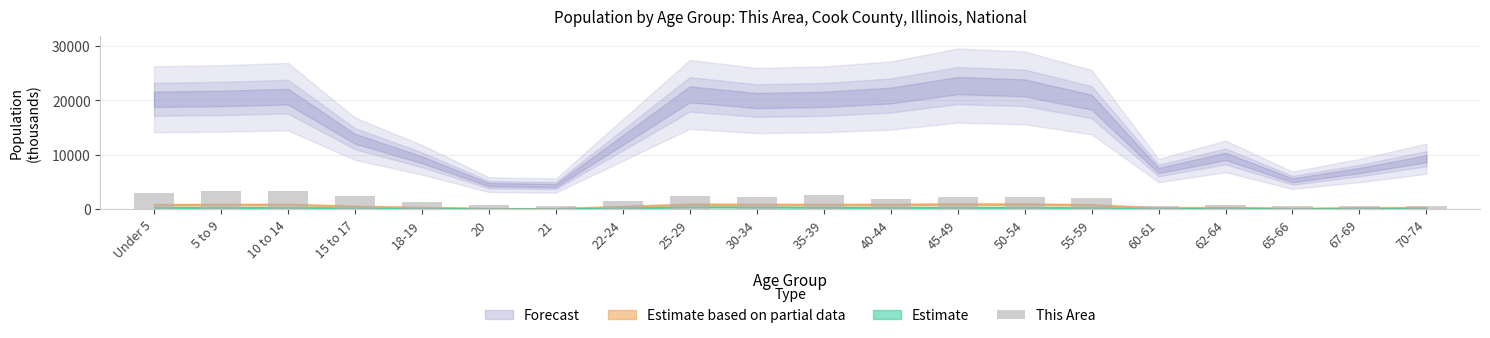

What is the greatest value displayed?

3406.3